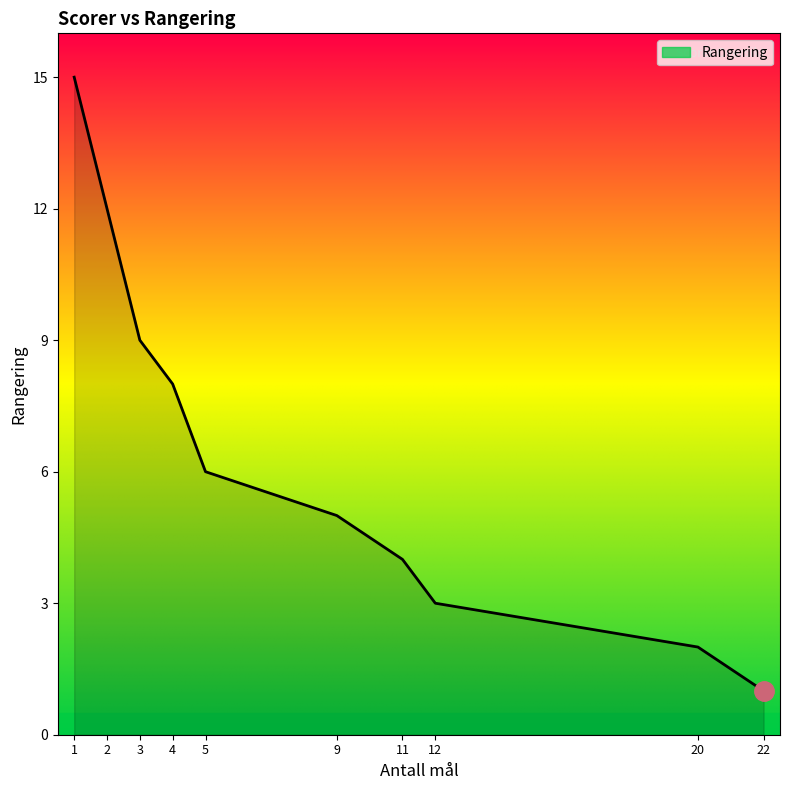

The value at 22 is 1. True or false?

False